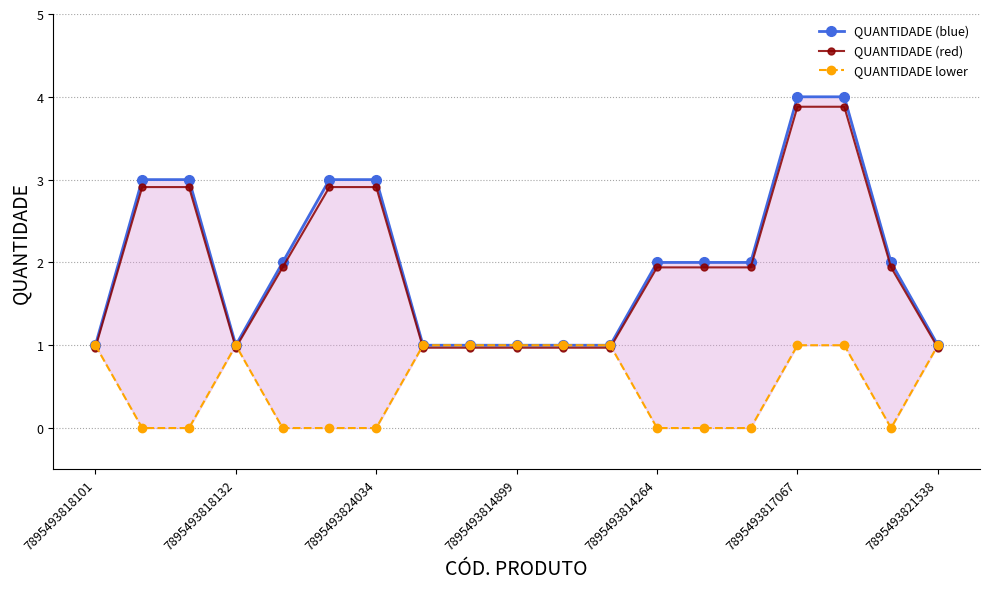

What is the sum of all QUANTIDADE (red) values?

36.9